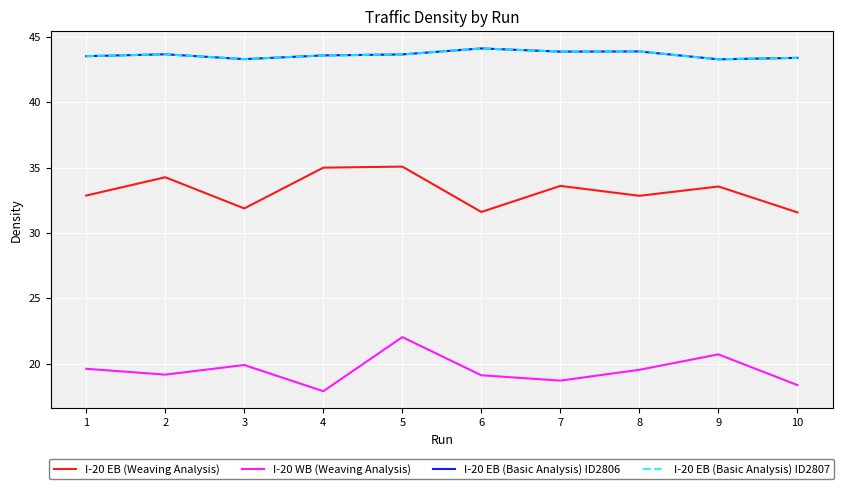

True or false: I-20 EB (Basic Analysis) ID2806 has more than 0 interior local peaks.

True